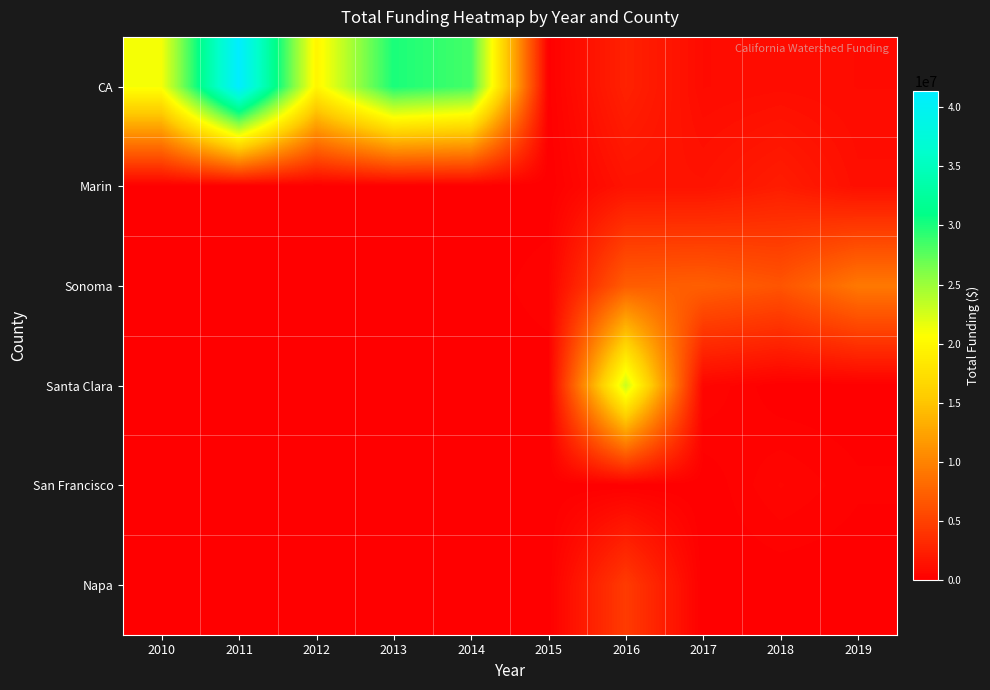

At how many categories does at least one series exceed 20163042?

5